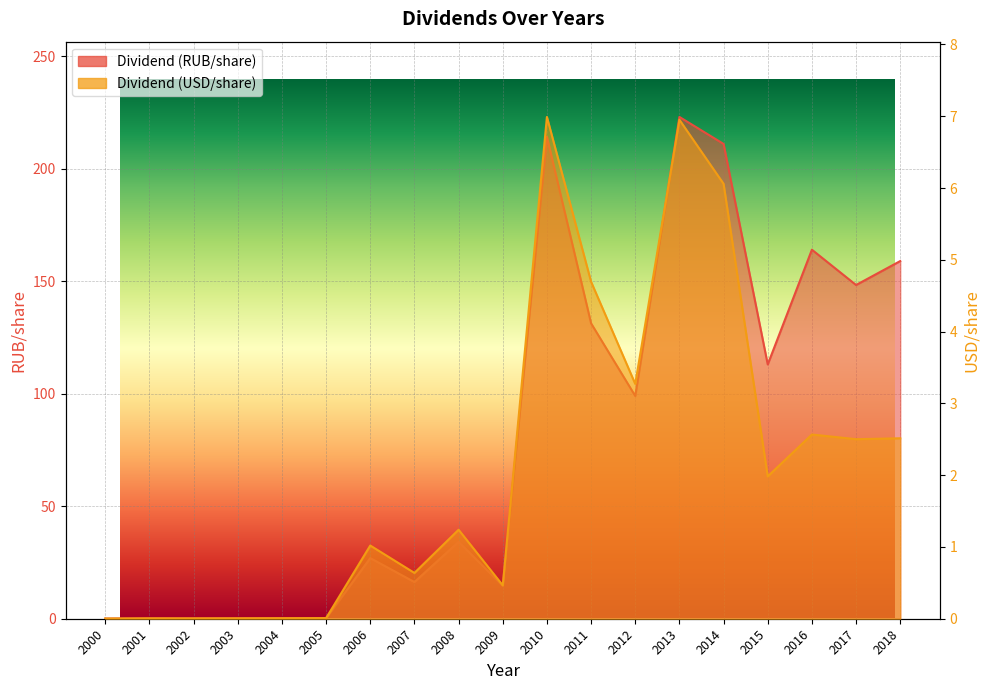

At which label does Dividend (RUB/share) first exceed 34?

2008